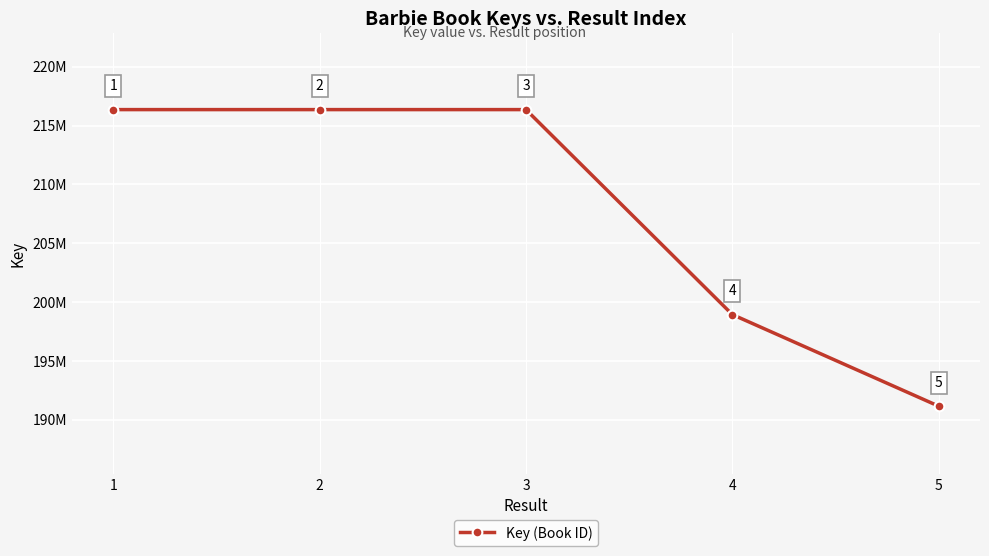

List the labels in order of value, smallest first.

5, 4, 1, 3, 2